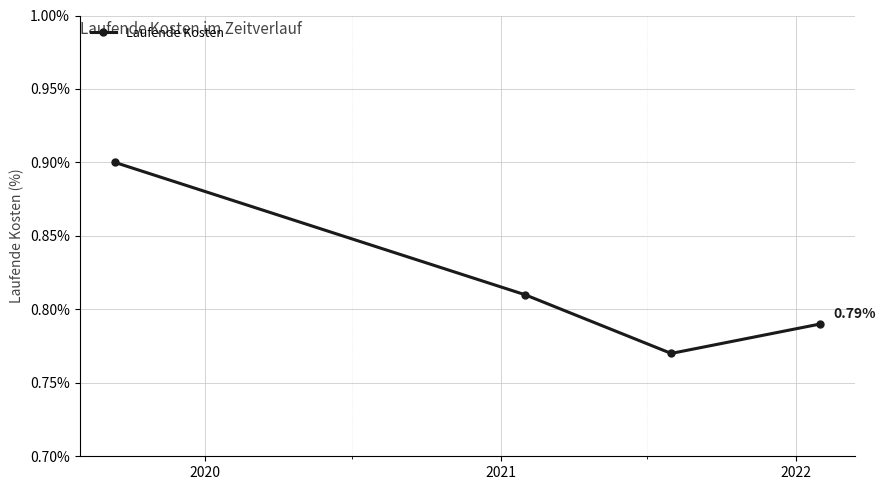

How many interior local valleys (lower than both neighbors) does the data have?

1